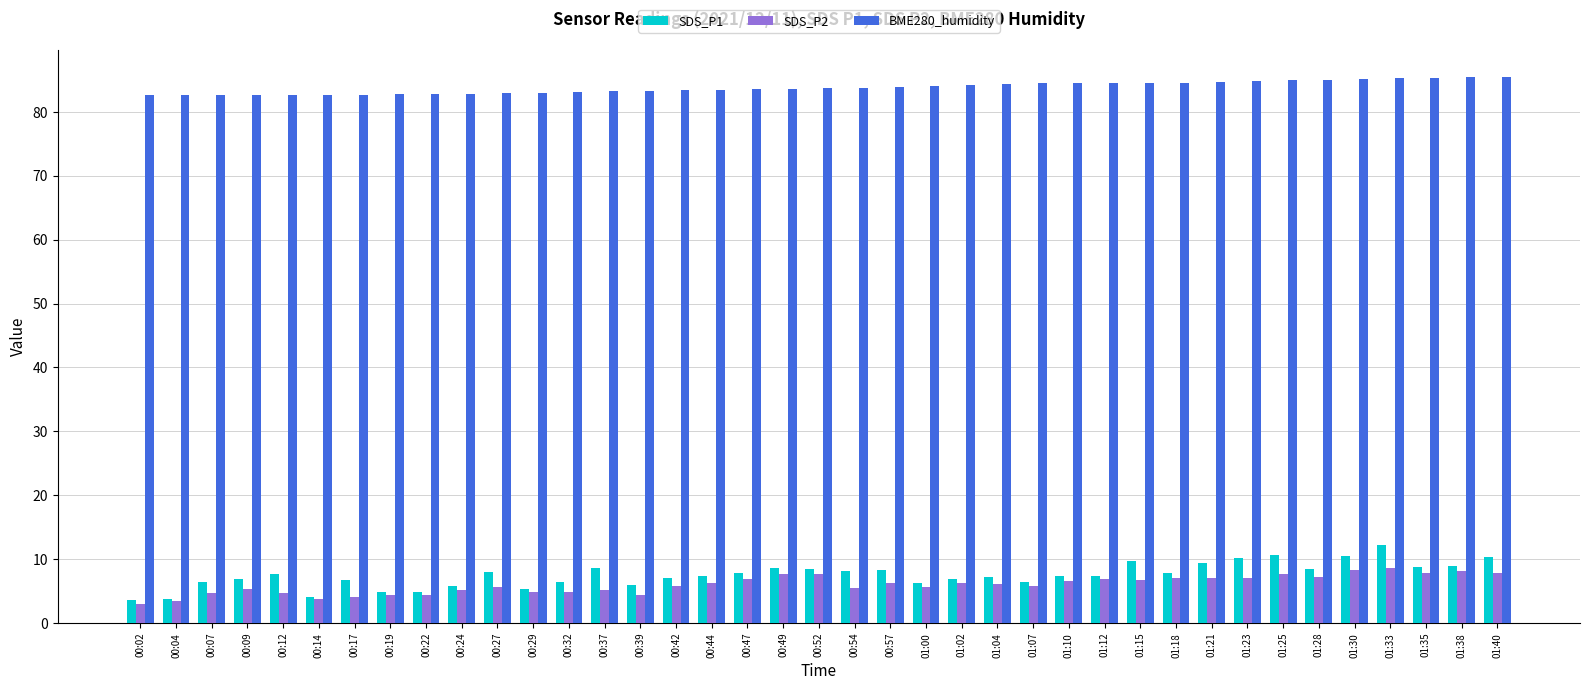

What is the sum of all SDS_P1 values?

292.9